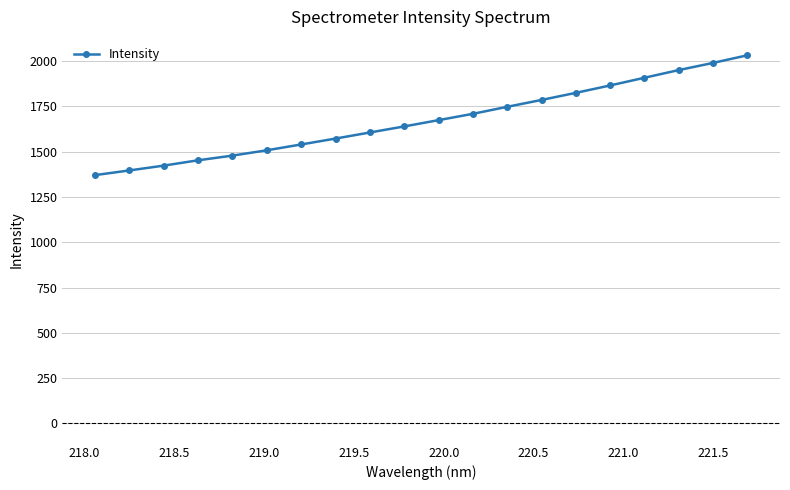

What is the maximum value shown in the chart?

2032.2